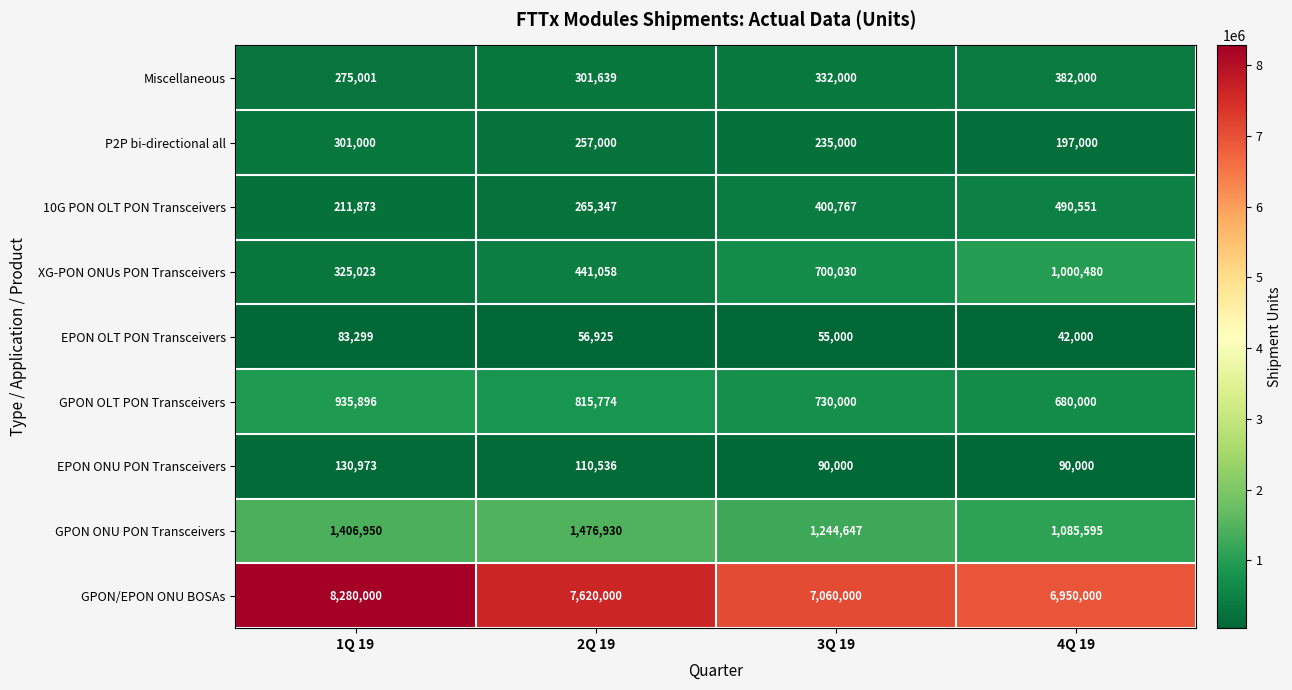

The value of 10G PON OLT PON Transceivers at 3Q 19 is 124390. True or false?

False